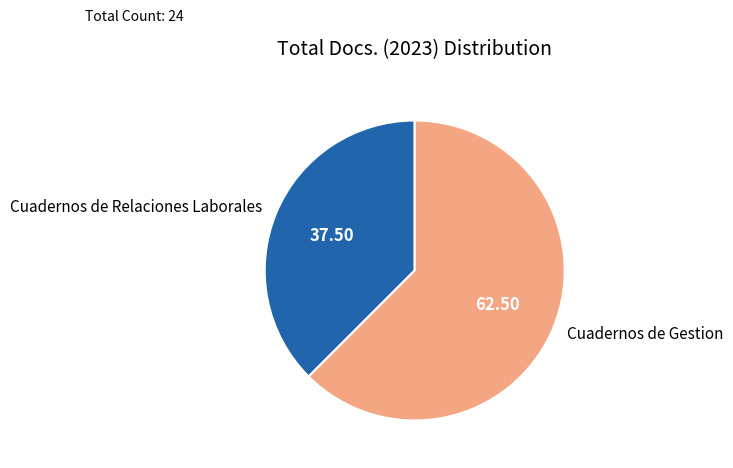

Rank the categories by value from highest to lowest.

Cuadernos de Gestion, Cuadernos de Relaciones Laborales